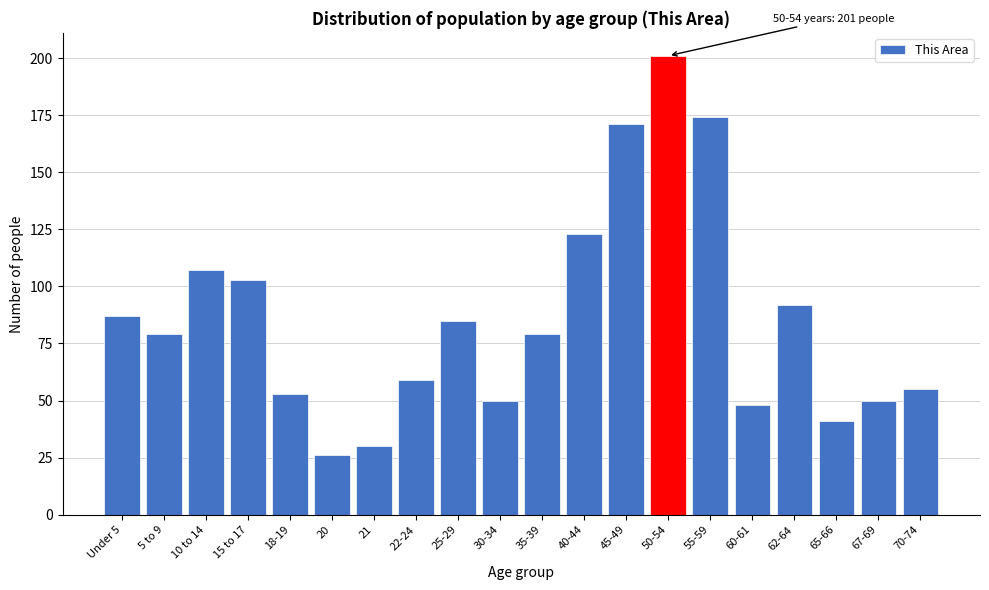

Reading left to right, extract all data points from this chart.

87	79	107	103	53	26	30	59	85	50	79	123	171	201	174	48	92	41	50	55